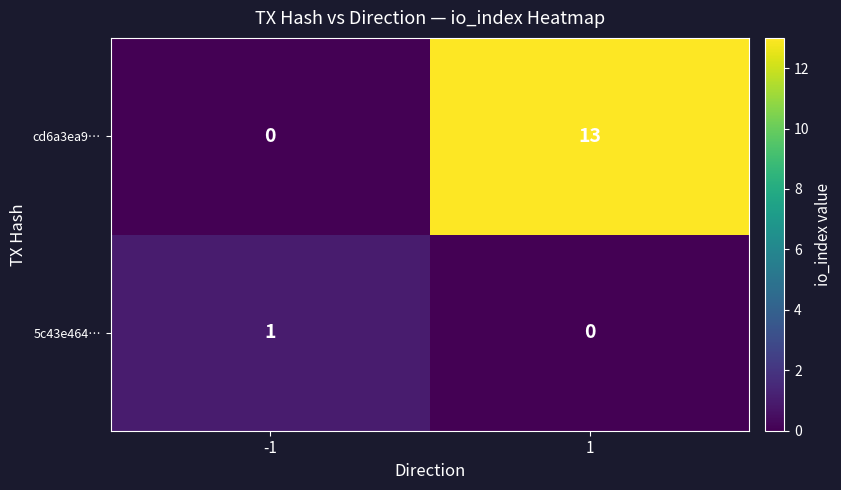

What is the sum of all cd6a3ea9… values?

13